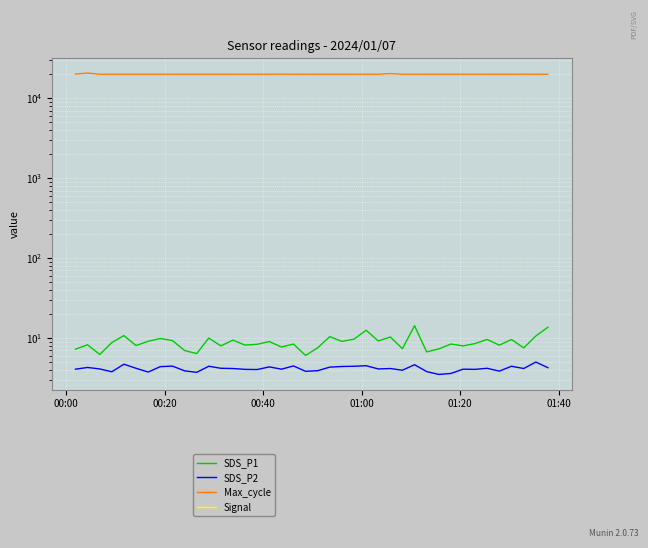

How many lines are shown in the chart?

4